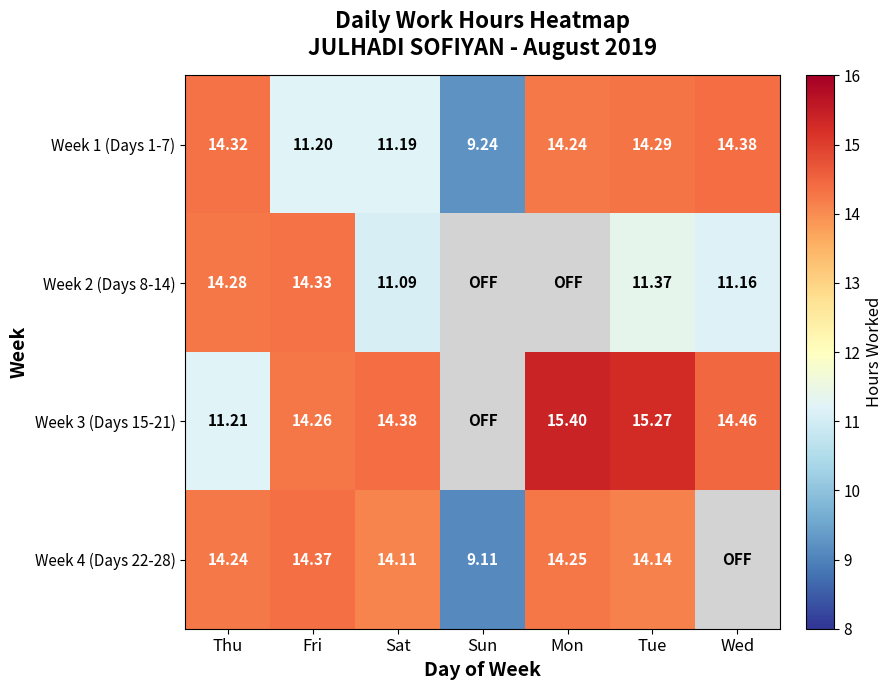

Is the value of Week 2 (Days 8-14) at Fri greater than the value of Week 3 (Days 15-21) at Sat?

No